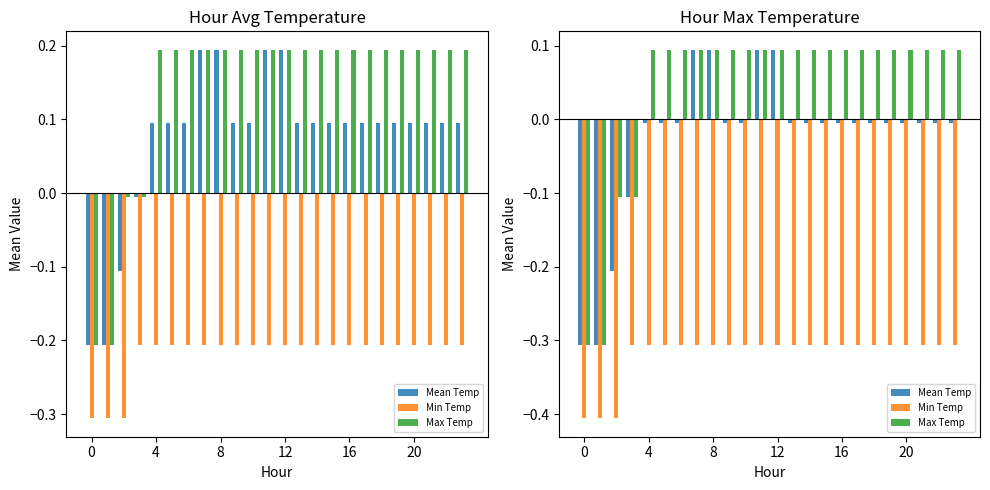

How many bars are there in each group?

3